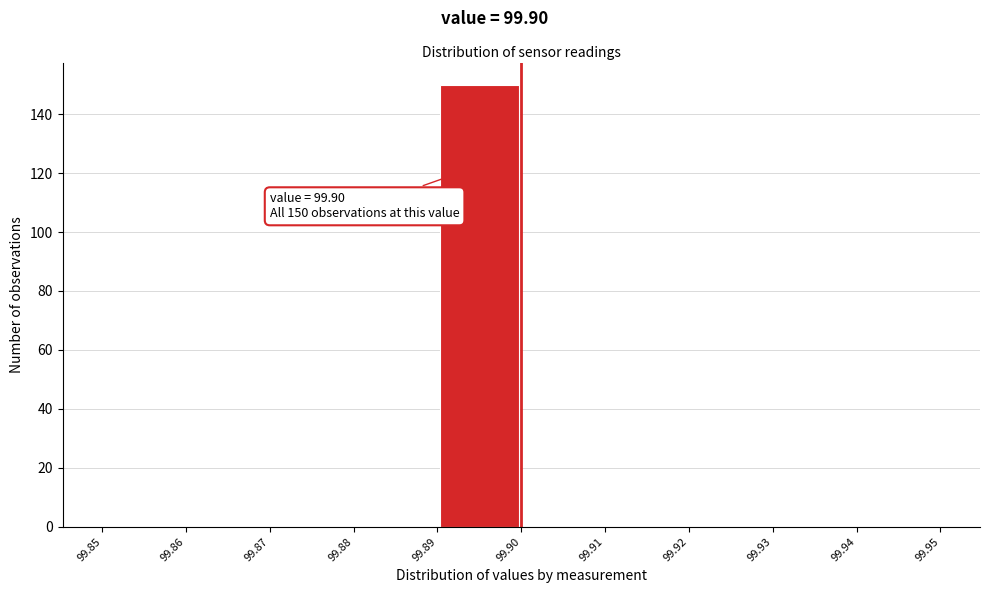

Over which range of the x-axis is the bar tallest?

99.89 to 99.90